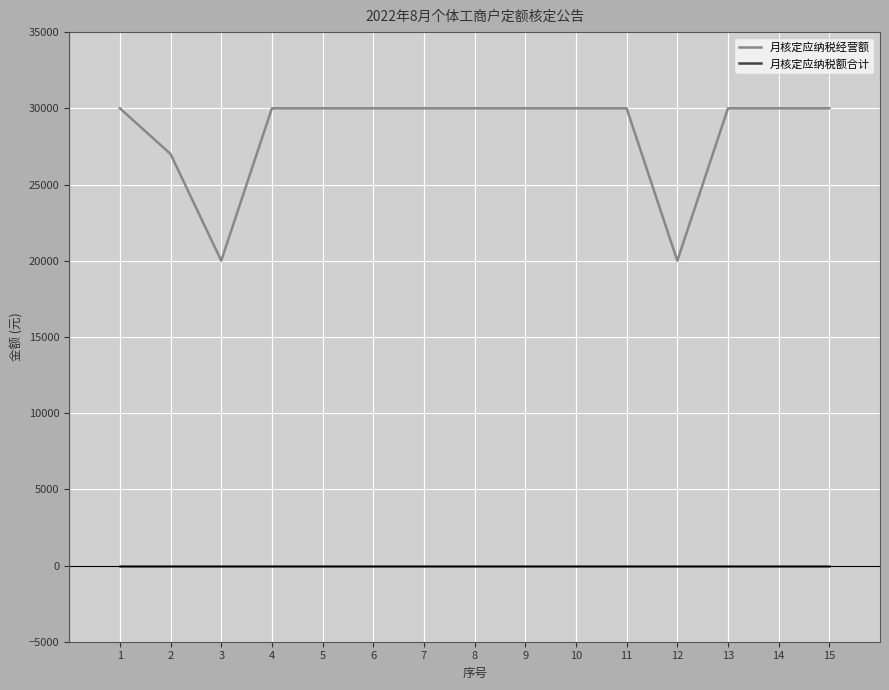

True or false: 月核定应纳税额合计 and 月核定应纳税经营额 cross at least once.

False